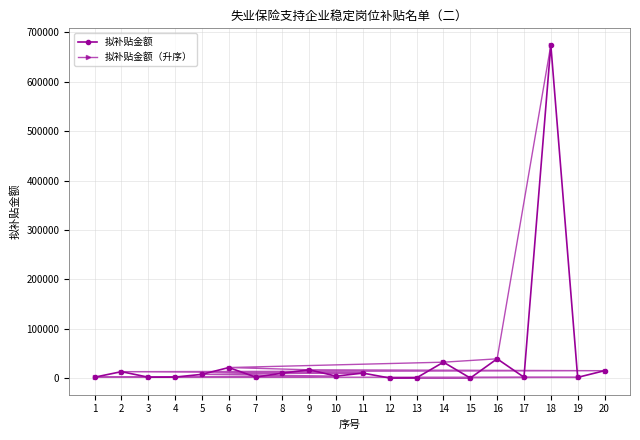

What is the value of the 拟补贴金额（升序） point at the 9th from the left?

16983.1